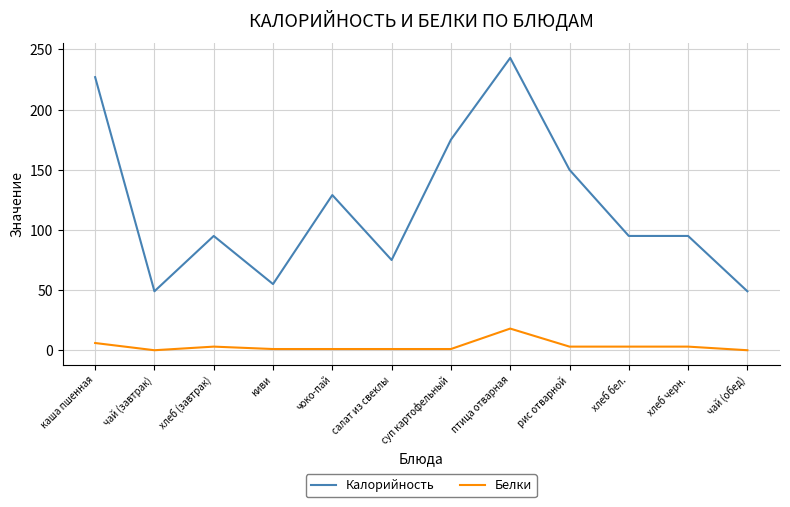

What is the difference between the maximum and minimum values in the Калорийность series?

194